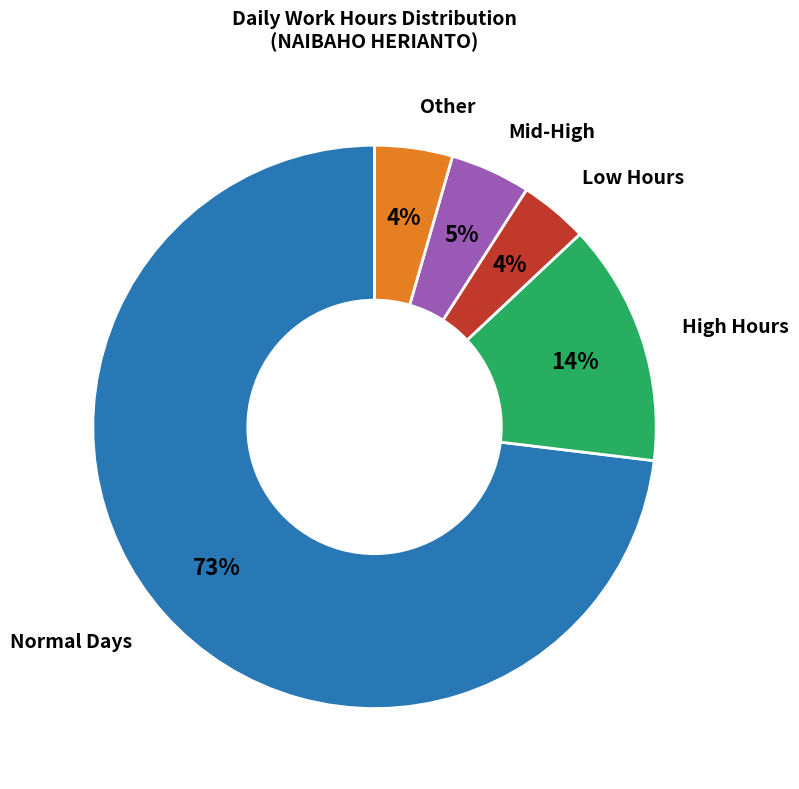

Is there a majority slice in this chart?

Yes